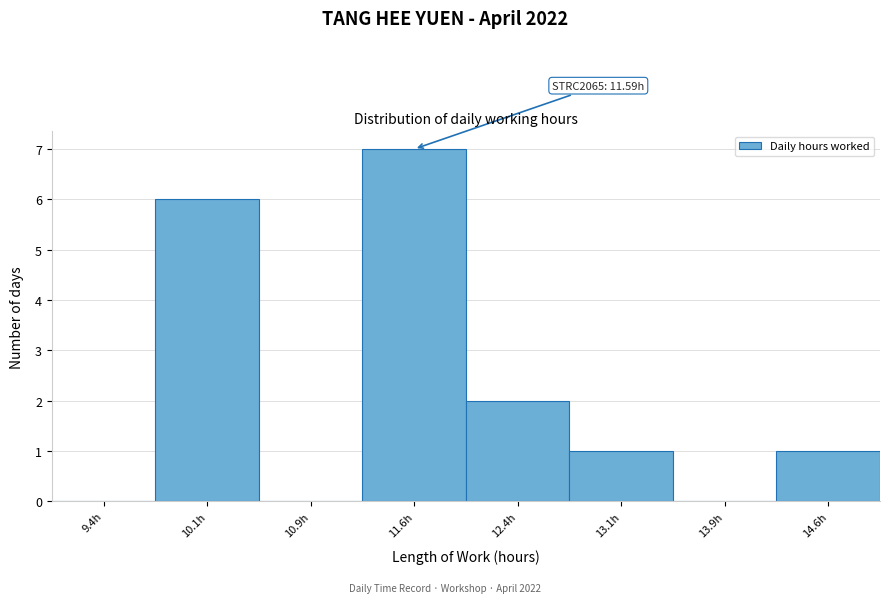

Over which range of the x-axis is the bar tallest?

11.25 to 12.00